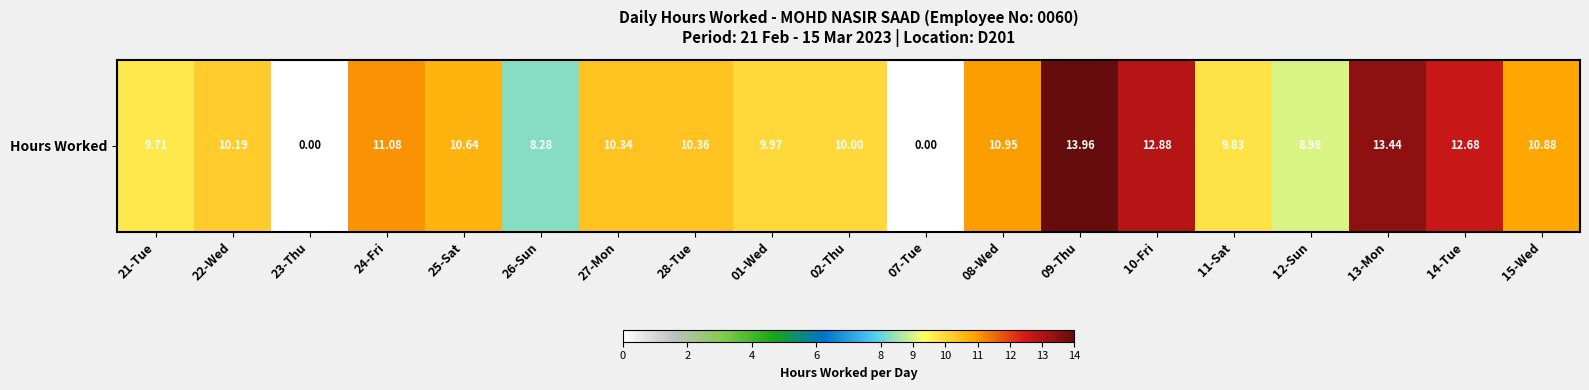

Reading left to right, transcribe all the data shown in this chart.

21-Tue=9.7	22-Wed=10.2	23-Thu=0.0	24-Fri=11.1	25-Sat=10.6	26-Sun=8.3	27-Mon=10.3	28-Tue=10.4	01-Wed=10.0	02-Thu=10.0	07-Tue=0.0	08-Wed=10.9	09-Thu=14.0	10-Fri=12.9	11-Sat=9.8	12-Sun=9.0	13-Mon=13.4	14-Tue=12.7	15-Wed=10.9